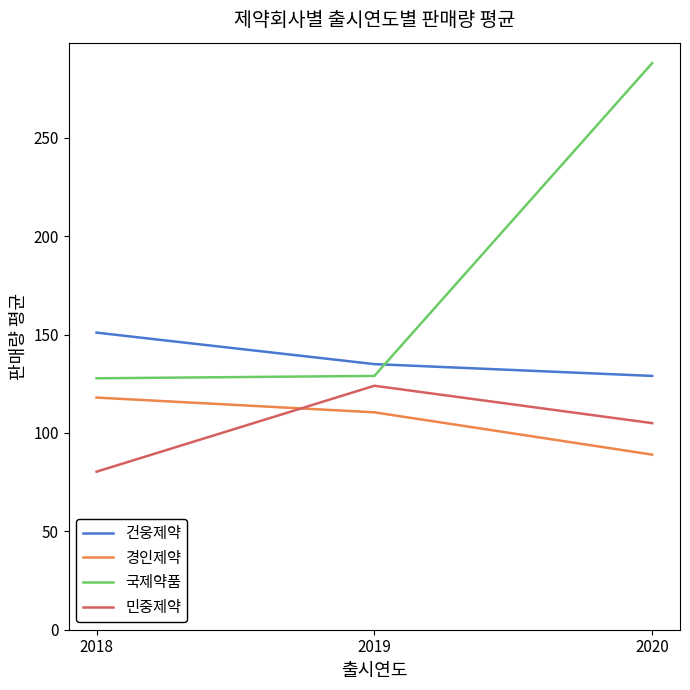

How many lines are shown in the chart?

4